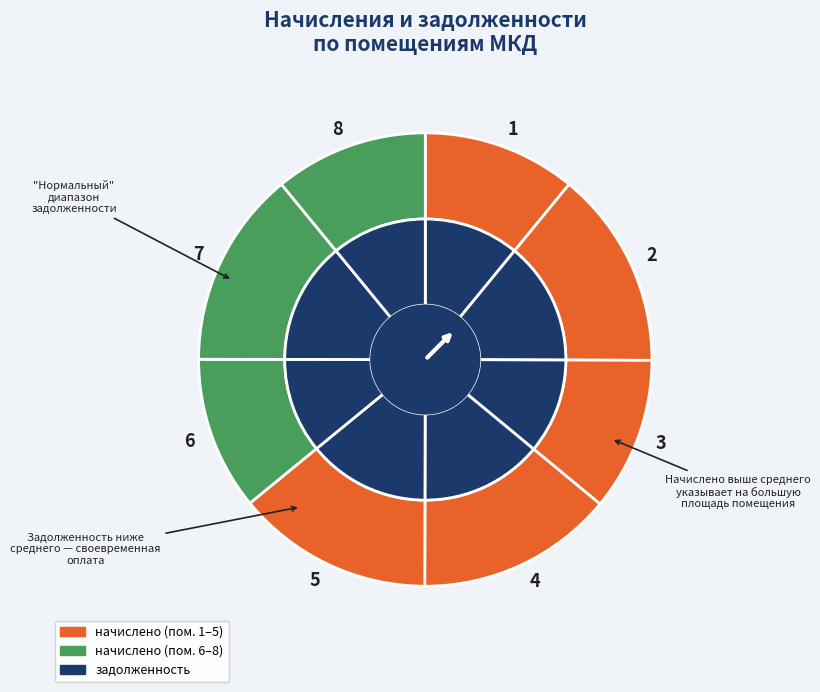

Which has a higher value, 7 or 2?

2